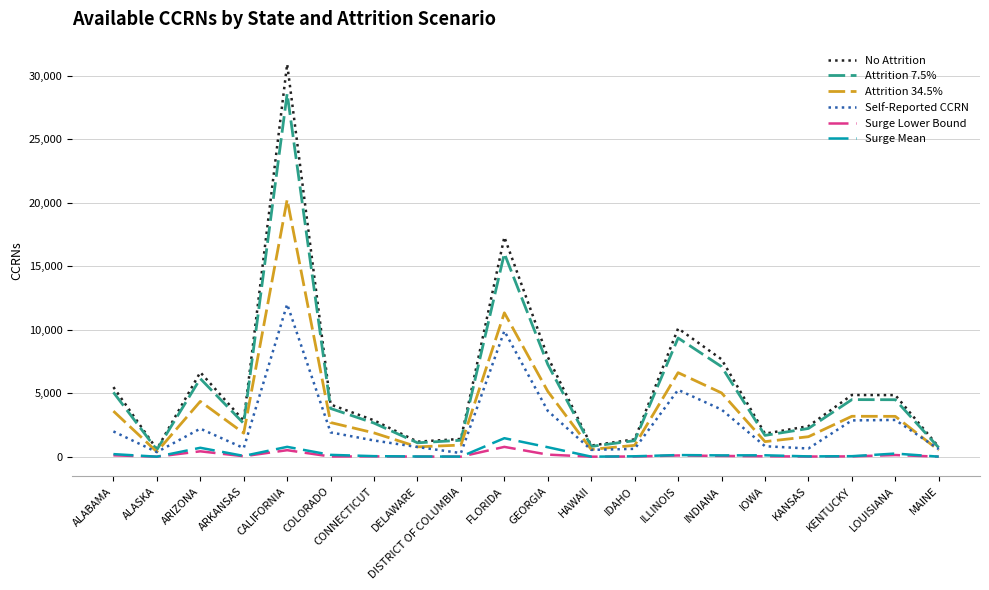

Which series changed the most between ARKANSAS and FLORIDA?

No Attrition